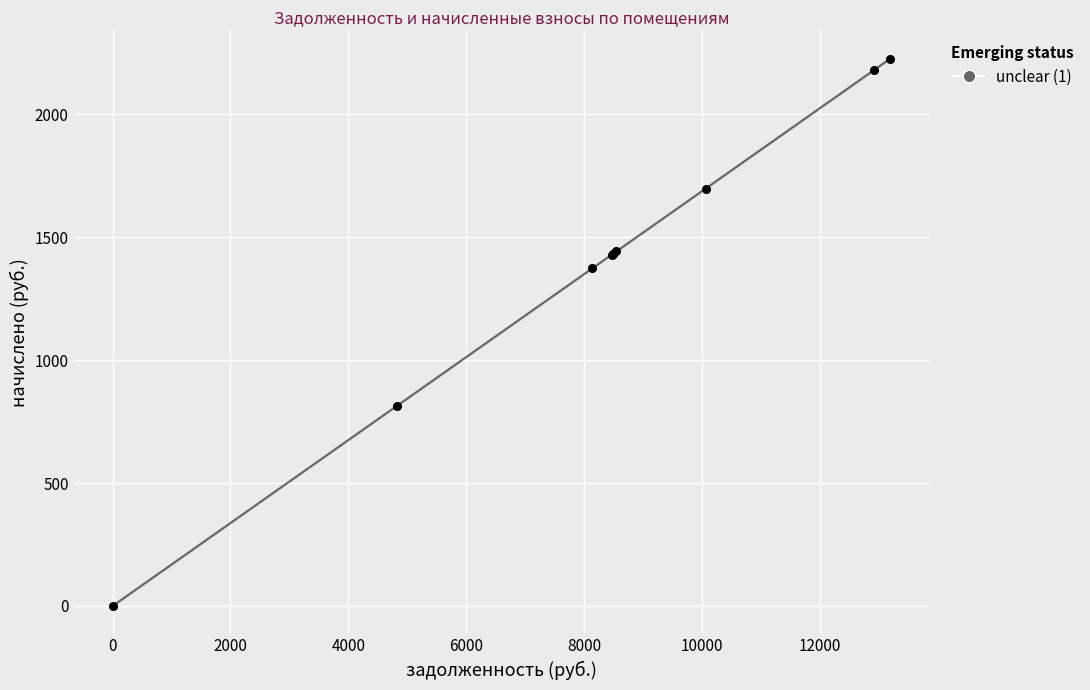

What Y value in the scatter plot is closest to 1112?

1373.8